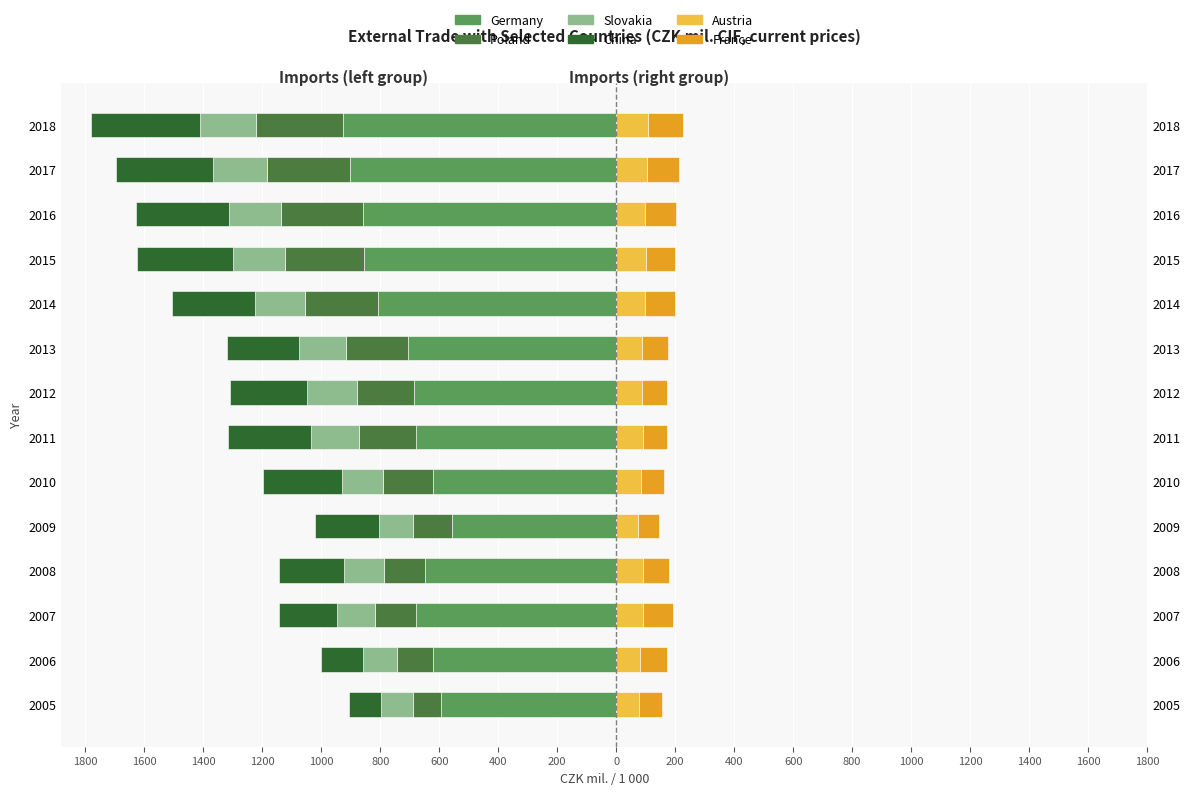

What is the sum of all Austria values?

1271.5